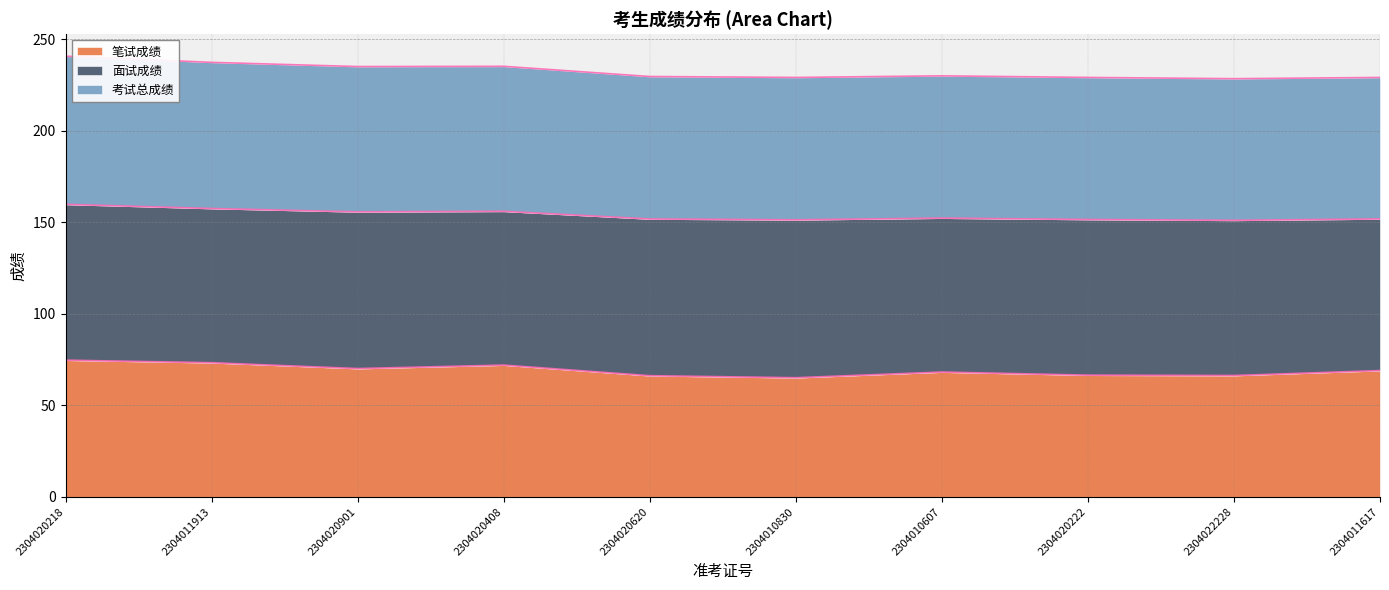

At which label does 笔试成绩 reach its minimum?

2304010830